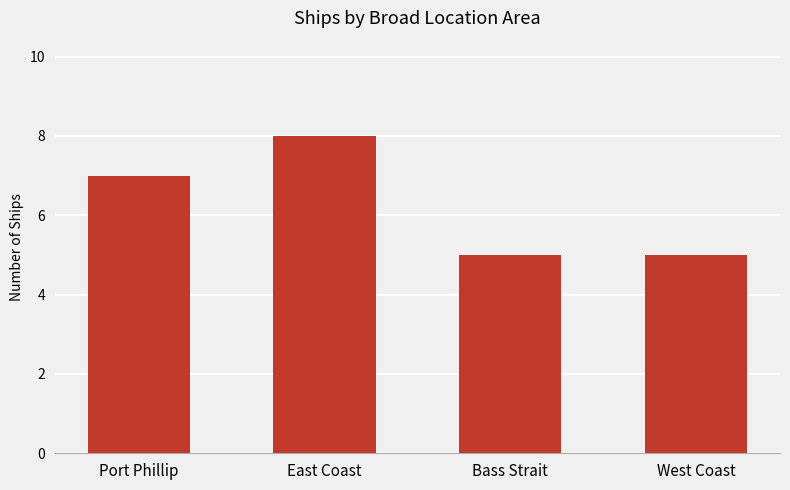

Reading left to right, what are all the values shown in this chart?

7	8	5	5